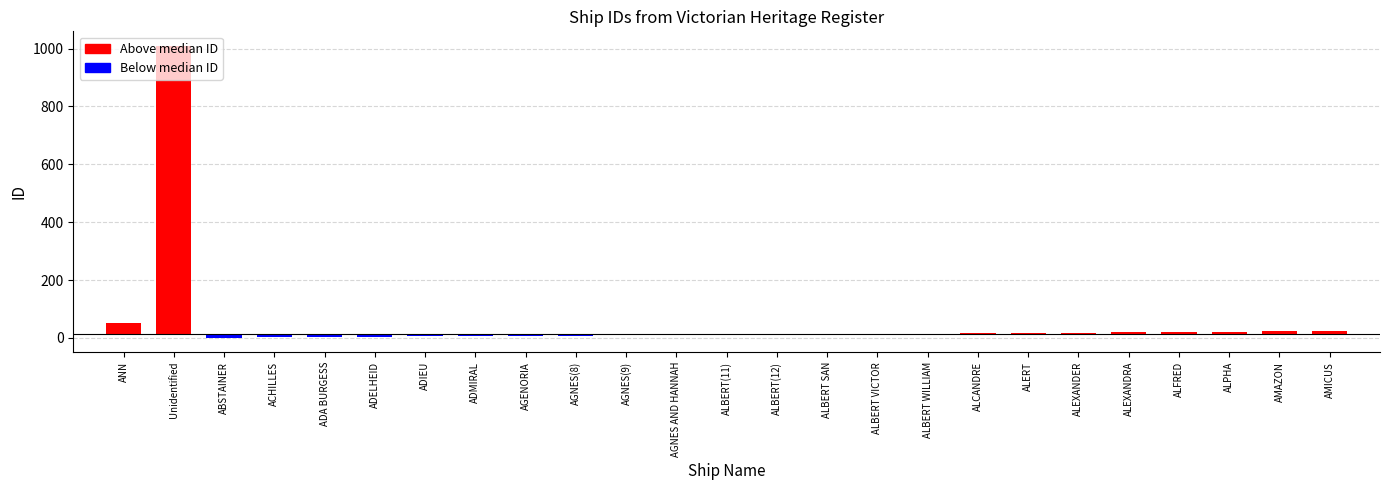

How many values are above zero?

12